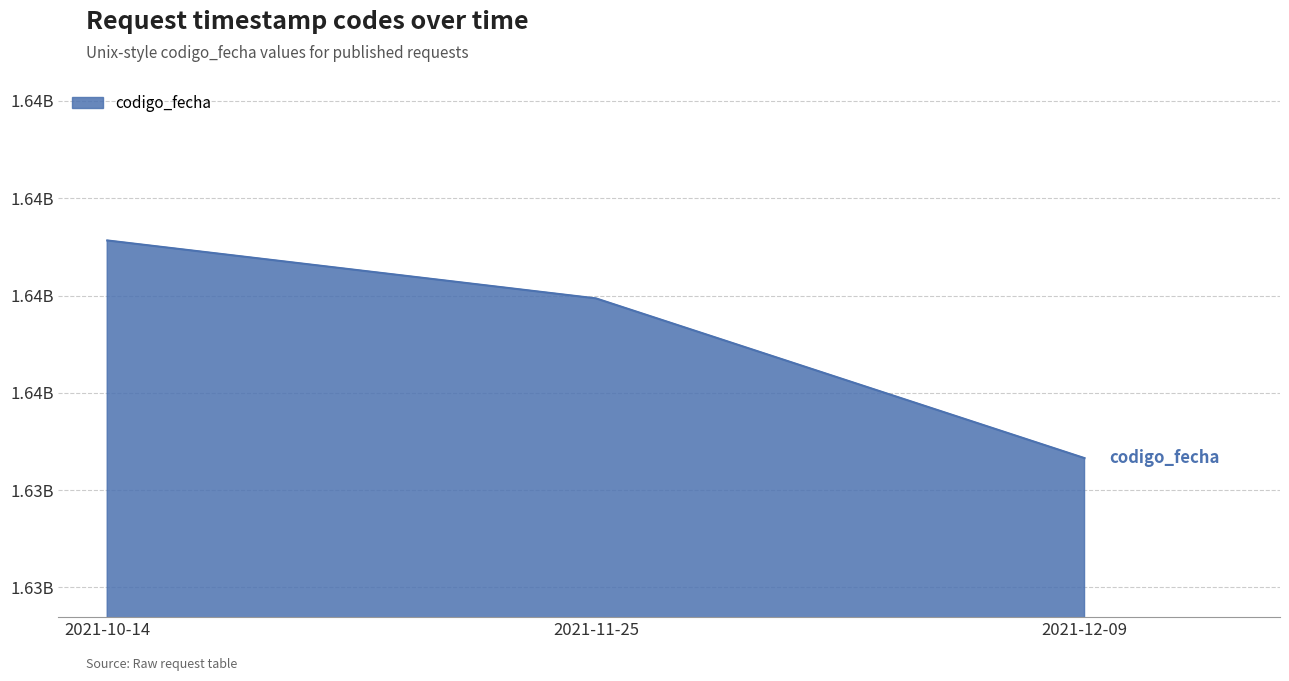

What is the change in value from 2021-10-14 to 2021-12-09?

-4475670